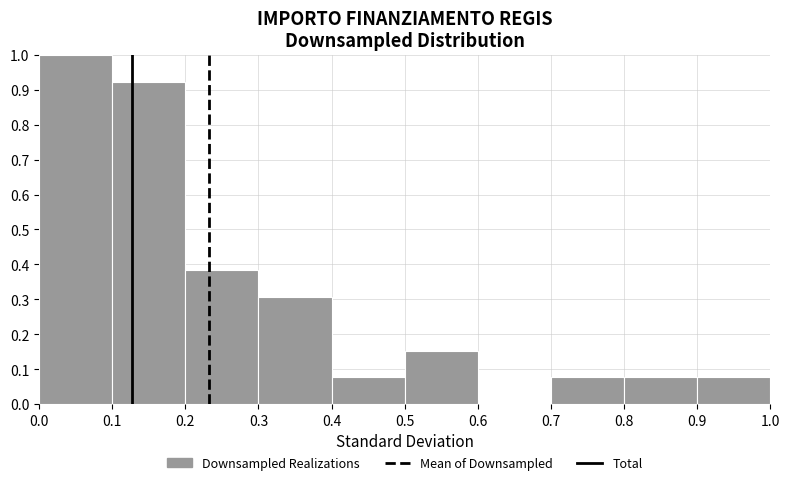

Reading left to right, transcribe this chart: for each bar, give the range it covers on the x-axis and its height. The values are not printed on the chart, so give them approximately, as read against the axis.

0.0 to 0.1: 1.00
0.1 to 0.2: 0.92
0.2 to 0.3: 0.38
0.3 to 0.4: 0.31
0.4 to 0.5: 0.08
0.5 to 0.6: 0.15
0.6 to 0.7: 0
0.7 to 0.8: 0.08
0.8 to 0.9: 0.08
0.9 to 1.0: 0.08